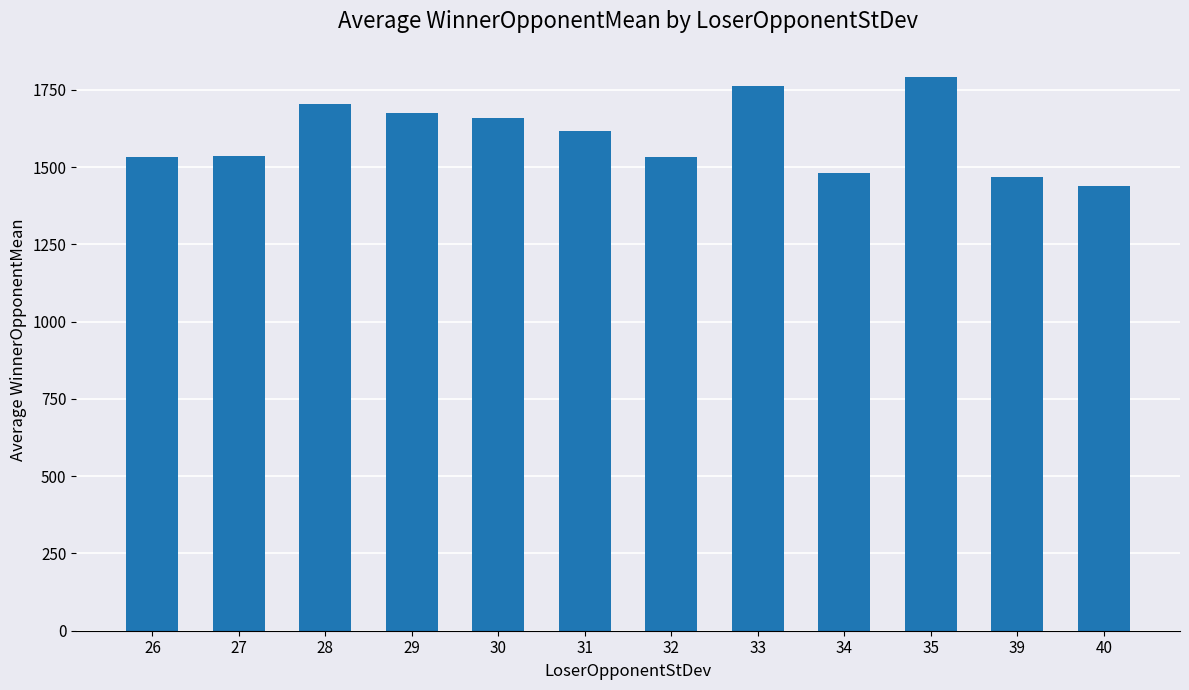

What is the ratio of the value at 31 to the value at 26?

1.1